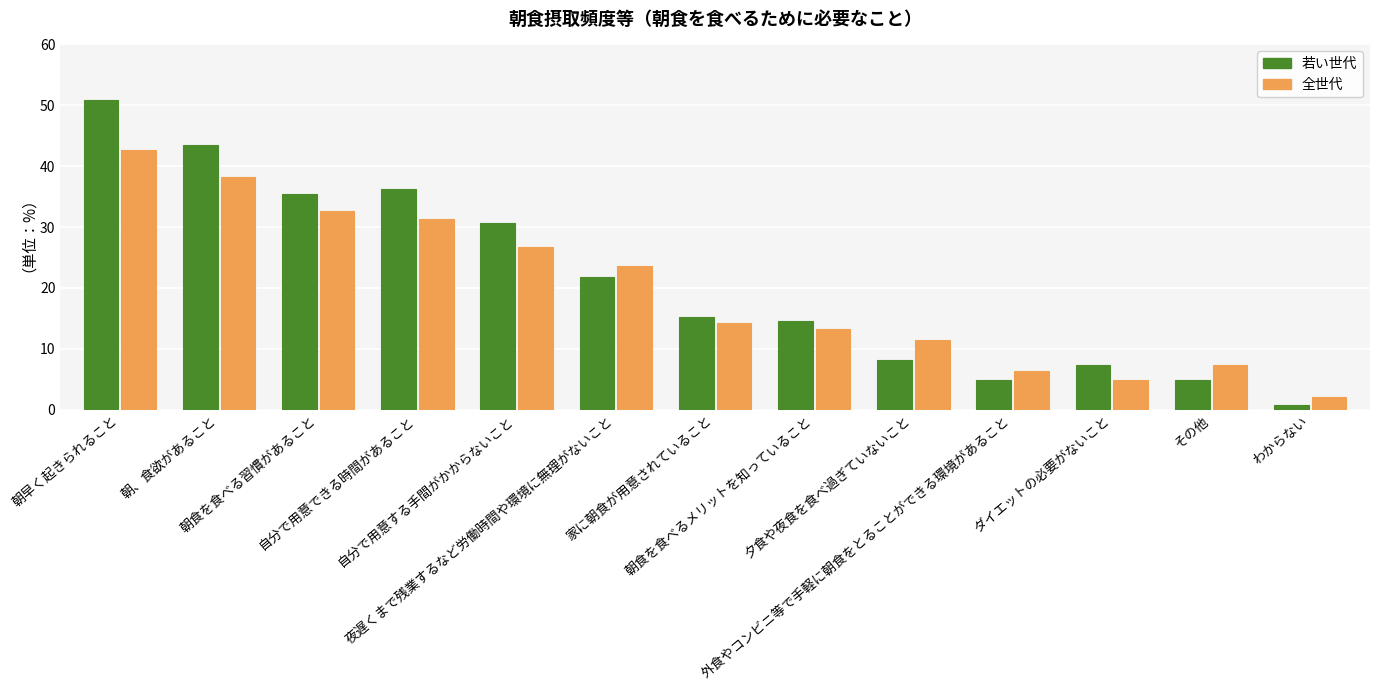

Reading left to right, list all the values displayed in this chart.

若い世代: 朝早く起きられること=50.8	朝、食欲があること=43.5	朝食を食べる習慣があること=35.5	自分で用意できる時間があること=36.3	自分で用意する手間がかからないこと=30.6	夜遅くまで残業するなど労働時間や環境に無理がないこと=21.8	家に朝食が用意されていること=15.3	朝食を食べるメリットを知っていること=14.5	夕食や夜食を食べ過ぎていないこと=8.1	外食やコンビニ等で手軽に朝食をとることができる環境があること=4.8	ダイエットの必要がないこと=7.3	その他=4.8	わからない=0.8
全世代: 朝早く起きられること=42.7	朝、食欲があること=38.2	朝食を食べる習慣があること=32.6	自分で用意できる時間があること=31.3	自分で用意する手間がかからないこと=26.7	夜遅くまで残業するなど労働時間や環境に無理がないこと=23.6	家に朝食が用意されていること=14.2	朝食を食べるメリットを知っていること=13.2	夕食や夜食を食べ過ぎていないこと=11.5	外食やコンビニ等で手軽に朝食をとることができる環境があること=6.3	ダイエットの必要がないこと=4.9	その他=7.3	わからない=2.1